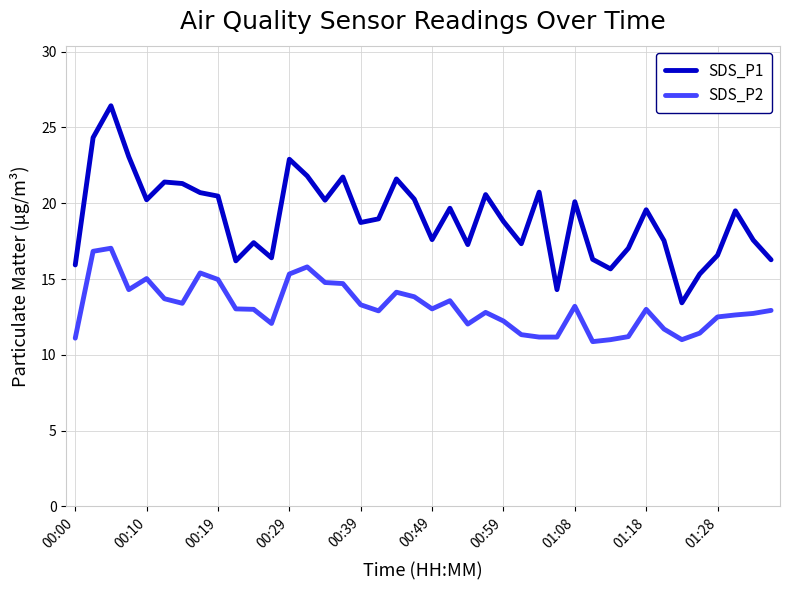

What is the maximum value shown in the chart?

26.4